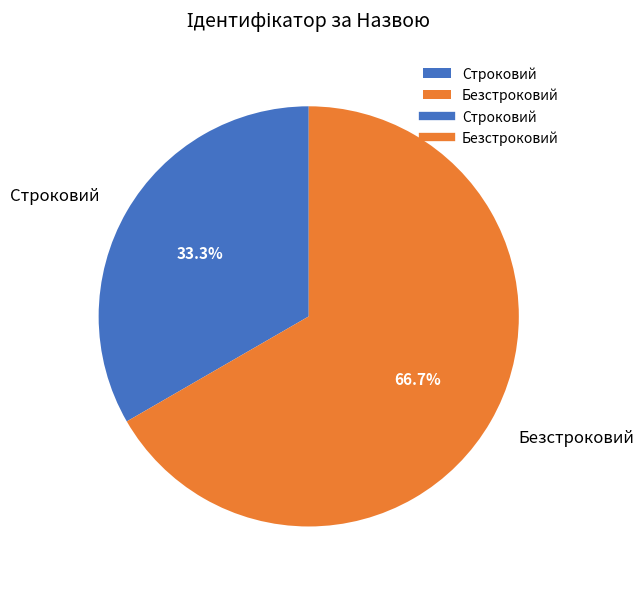

The Строковий slice represents 27% of the pie. True or false?

False